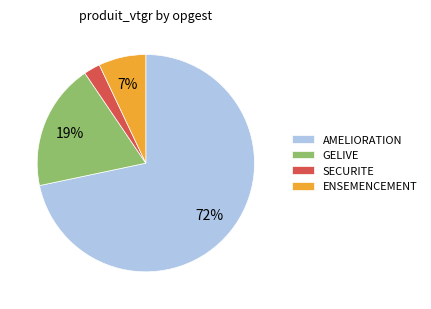

Approximately how many times larger is the value at ENSEMENCEMENT compared to GELIVE?

0.4